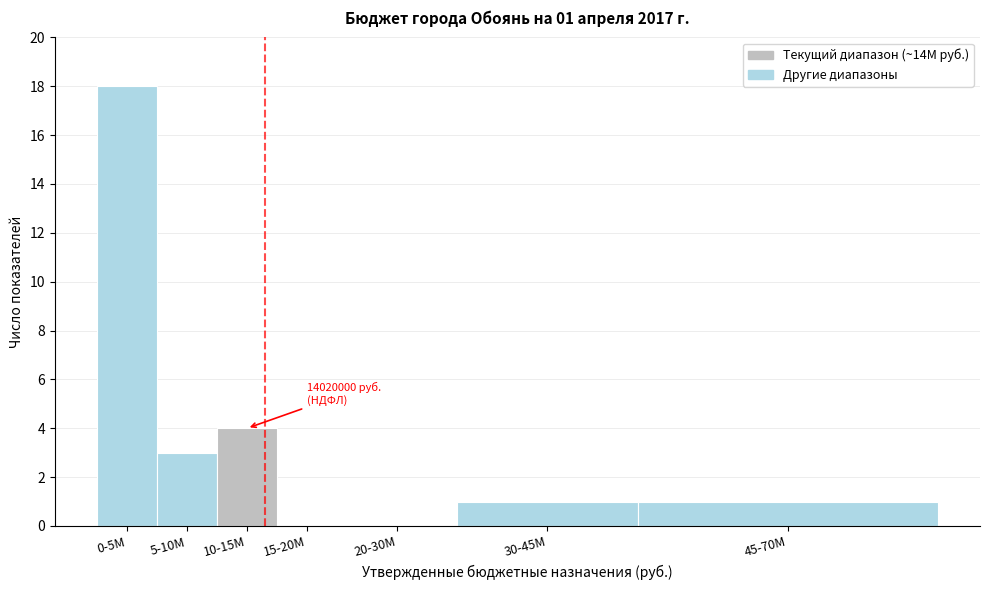

Reading left to right, what are all the values shown in this chart?

0-5M=18	5-10M=3	10-15M=4	15-20M=0	20-30M=0	30-45M=1	45-70M=1